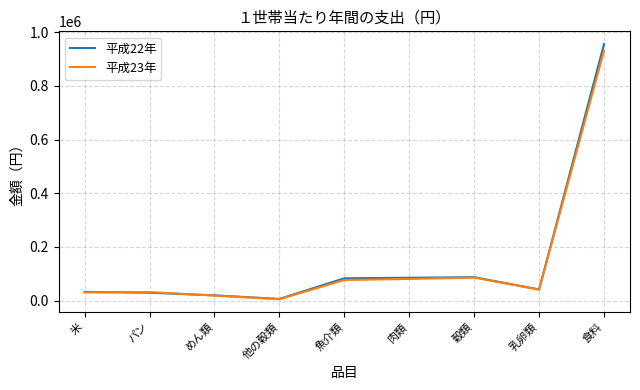

Which series has the widest spread of values?

平成22年